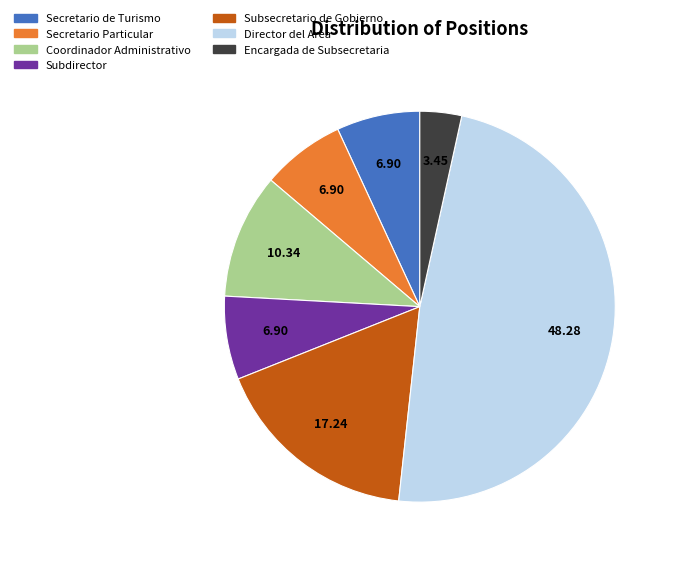

Which category has the smallest portion of the pie?

Encargada de Subsecretaria